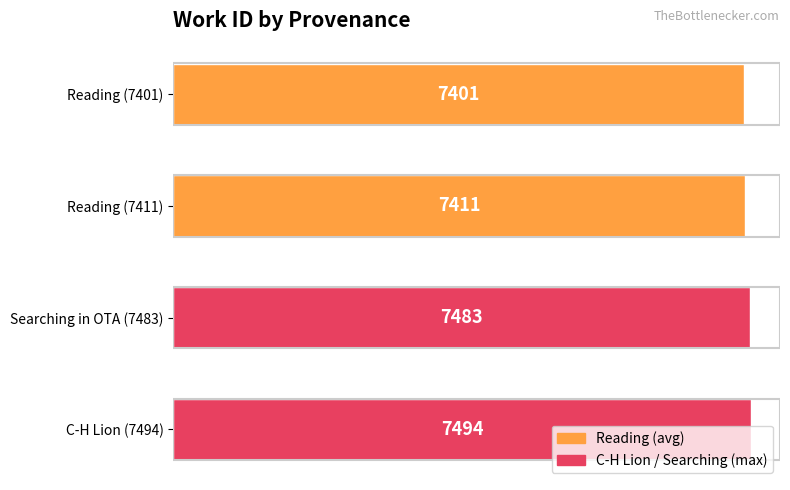

What is the average value?

7447